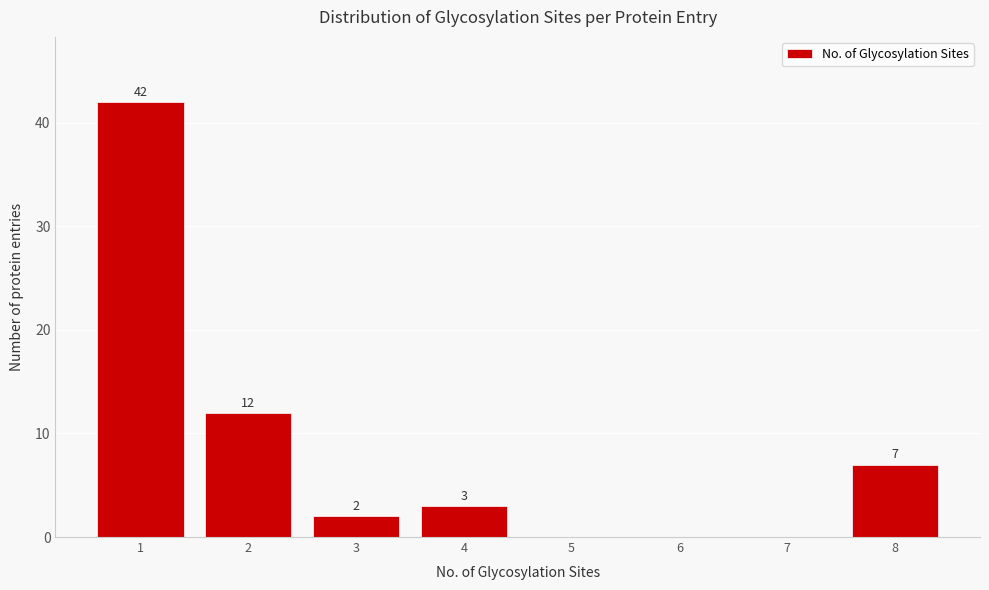

Reading right to left, extract all data points from this chart.

8=7	7=0	6=0	5=0	4=3	3=2	2=12	1=42